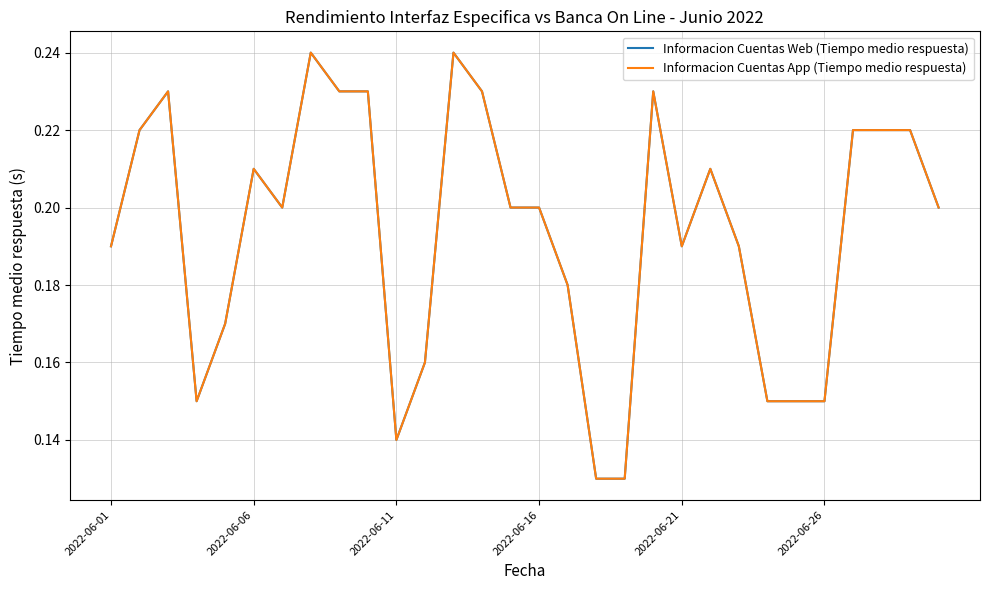

What is the label of the 1st point from the right?

29